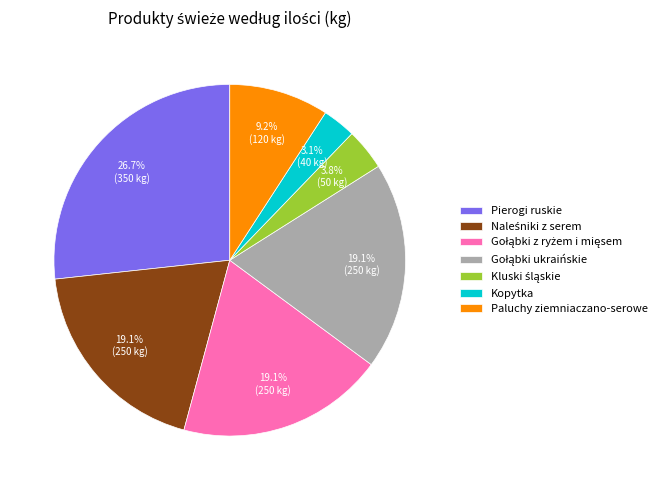

Does Paluchy ziemniaczano-serowe represent more than half of the total?

No